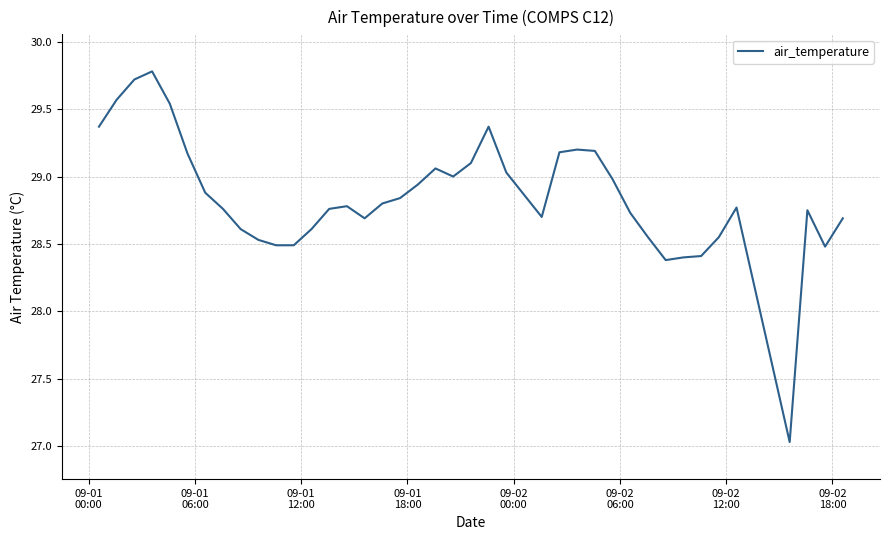

What is the smallest value displayed?

27.0